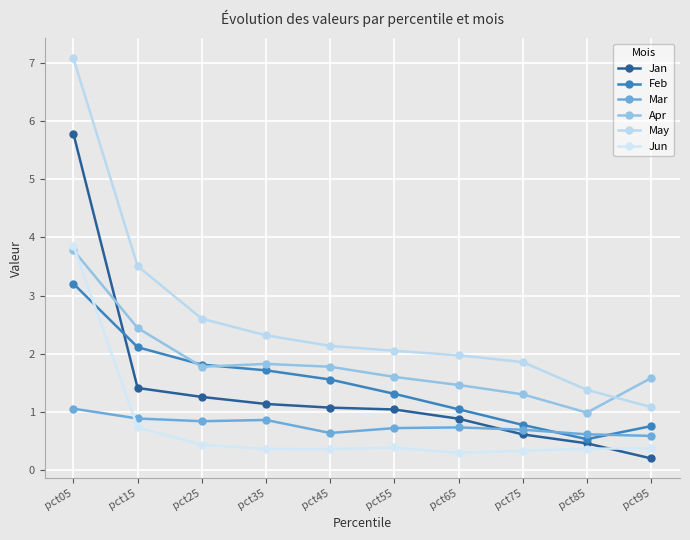

At which category does the chart reach its peak across all series?

pct05